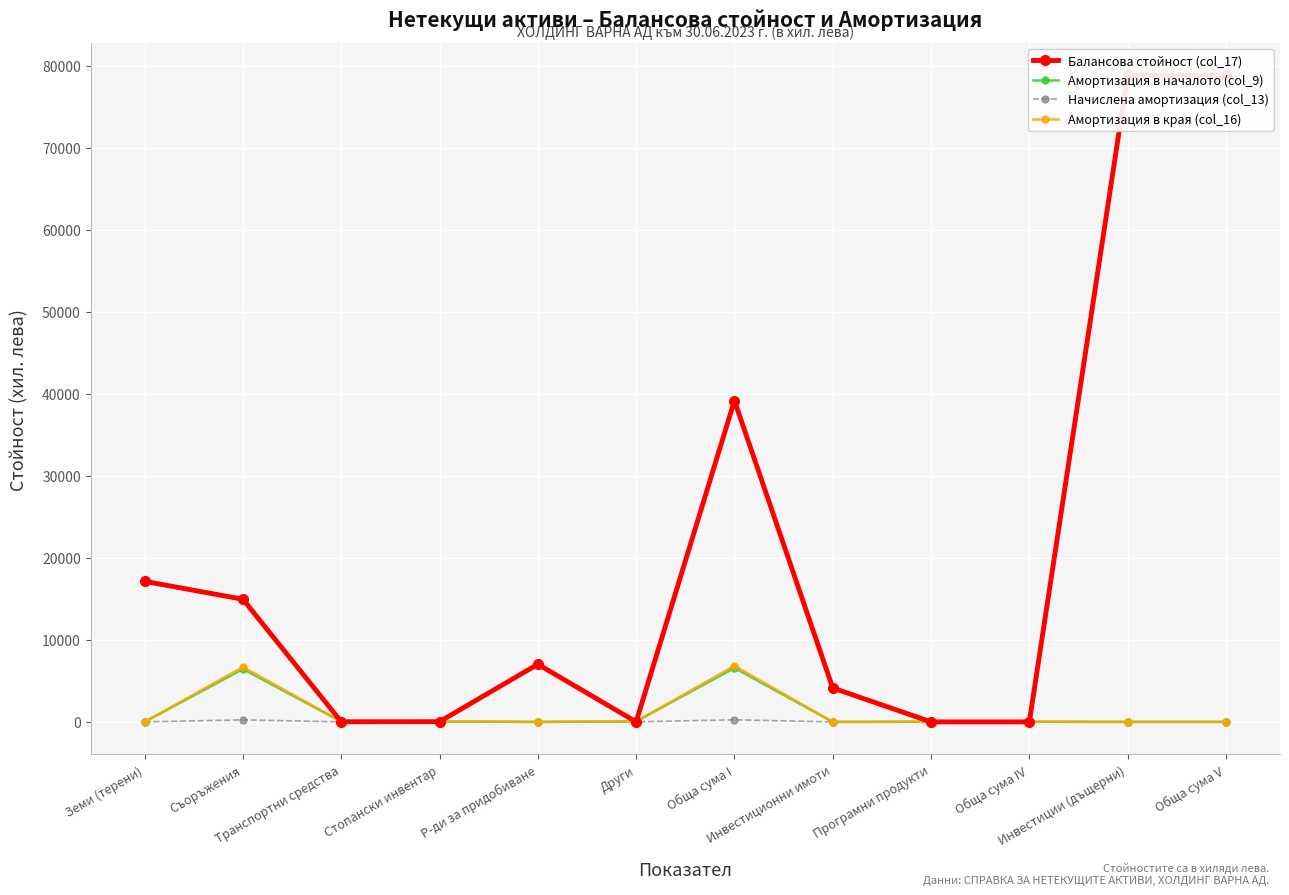

What is the greatest value displayed?

78805